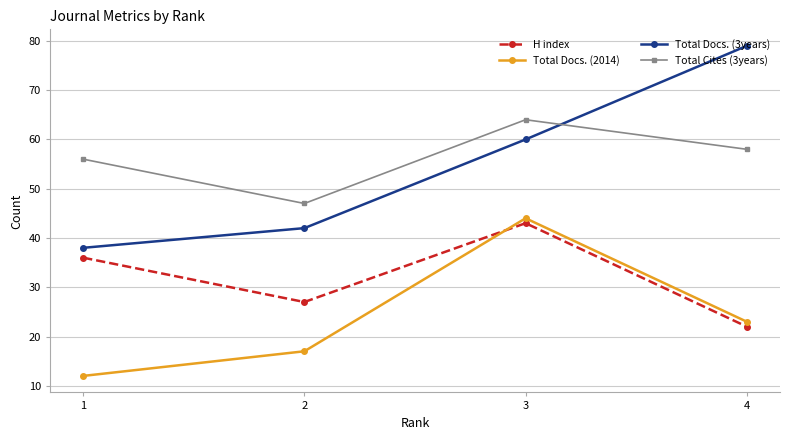

What is the average value of the Total Docs. (3years) series?

55